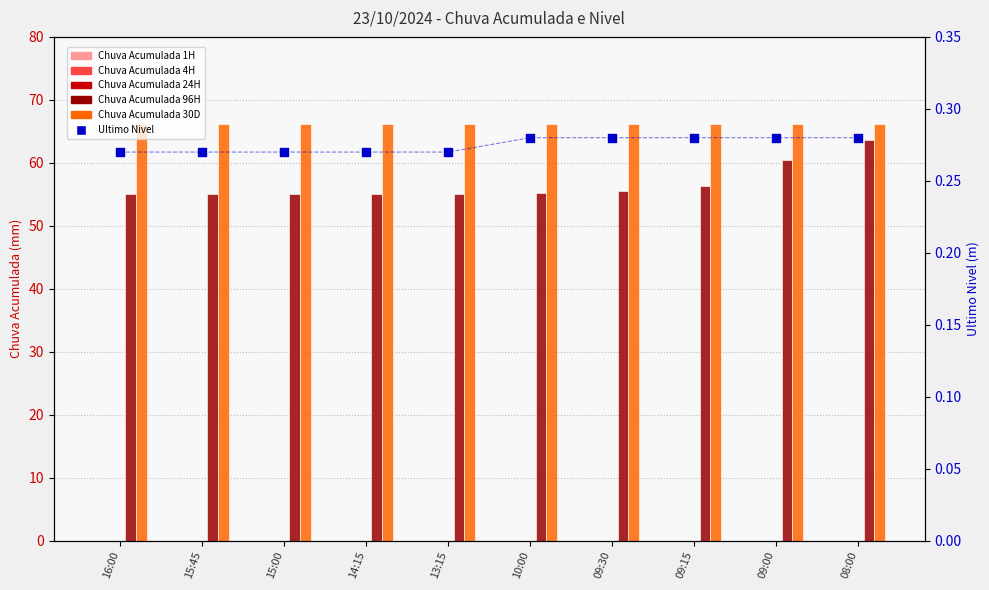

Which series has the largest total across all categories?

Chuva Acumulada 30D